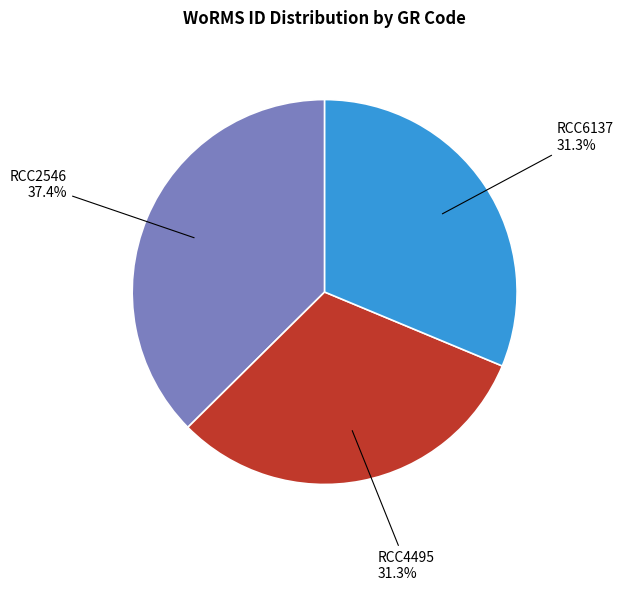

What percentage do RCC2546 and RCC4495 together represent?

68.7%